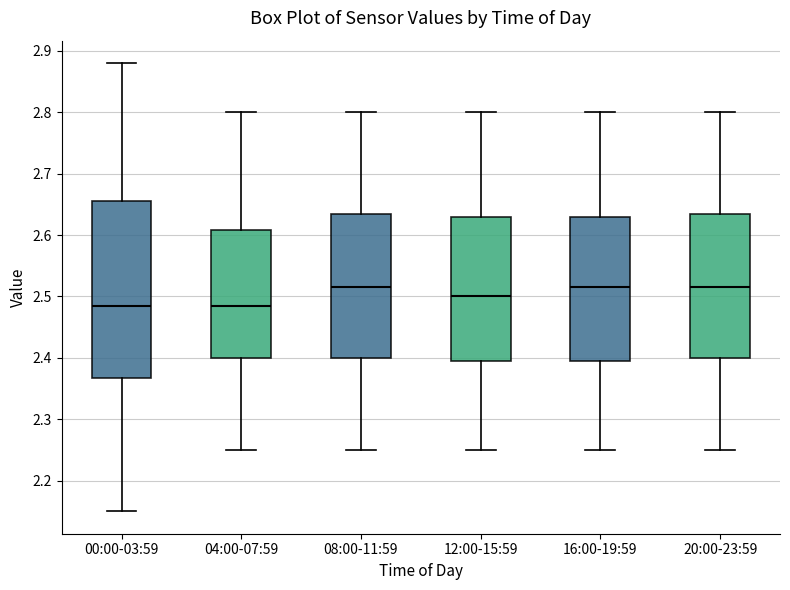

Comparing the boxes themselves (not the whiskers), which one is the tallest?

00:00-03:59